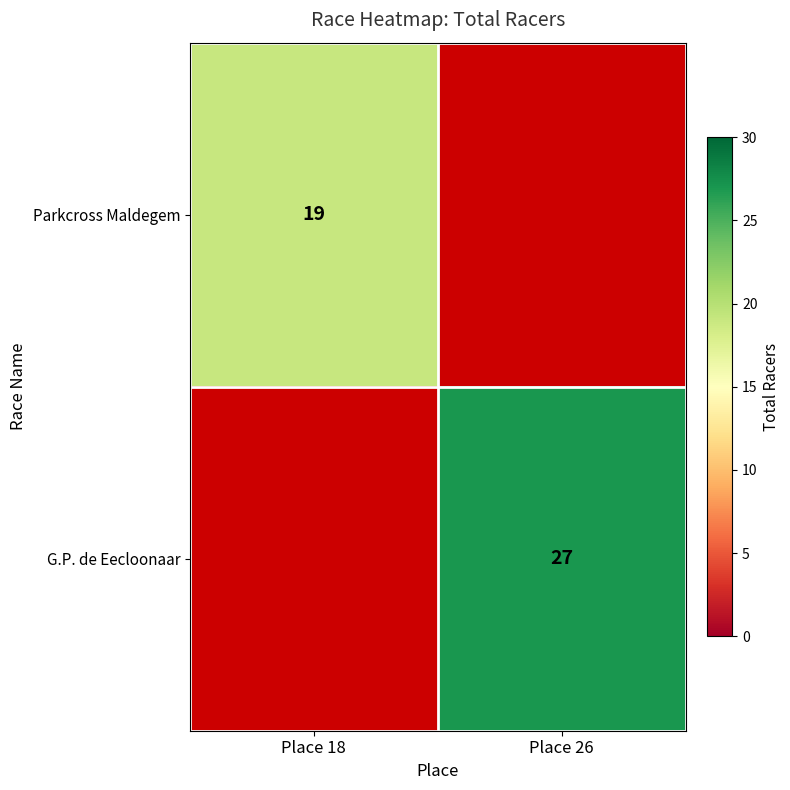

The Parkcross Maldegem series shows 19 at Place 18. True or false?

True